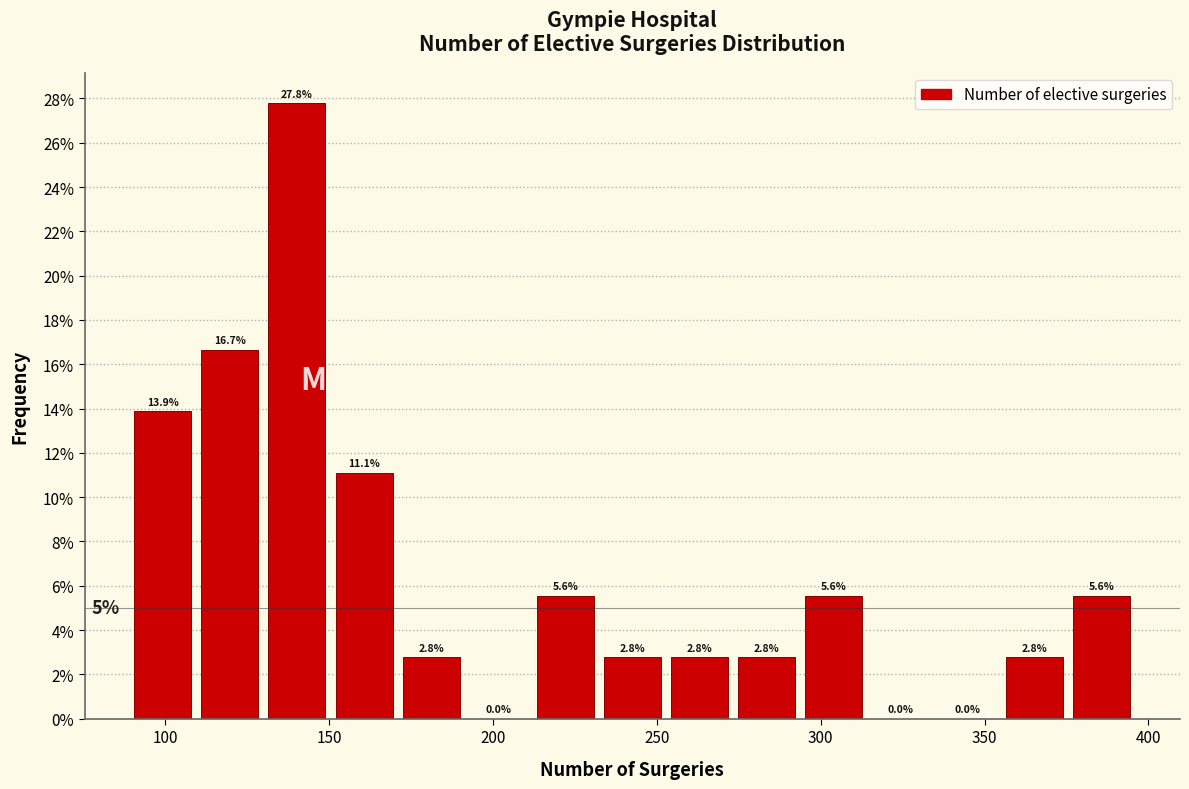

Reading left to right, list every bar in this chart as the range it spans on the x-axis followed by its height. The bar edges are not printed on the chart, so give them approximately, as read against the axis.

90 to 110: 13.9
110 to 130: 16.7
130 to 150: 27.8
150 to 170: 11.1
170 to 190: 2.8
190 to 210: 0.0
210 to 230: 5.6
230 to 255: 2.8
255 to 275: 2.8
275 to 295: 2.8
295 to 315: 5.6
315 to 335: 0.0
335 to 355: 0.0
355 to 375: 2.8
375 to 395: 5.6